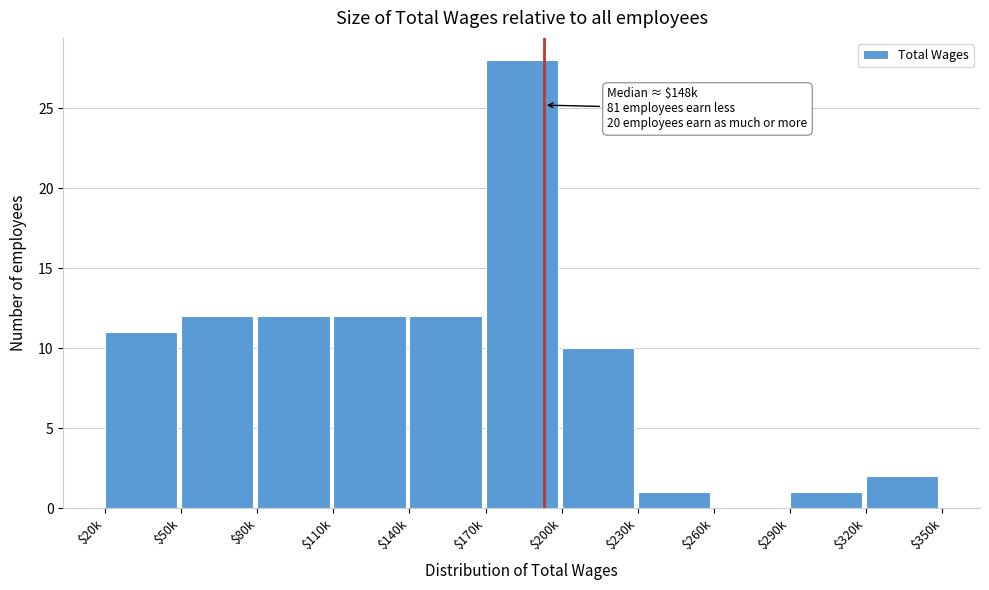

True or false: the data shows 17 at $260k.

False